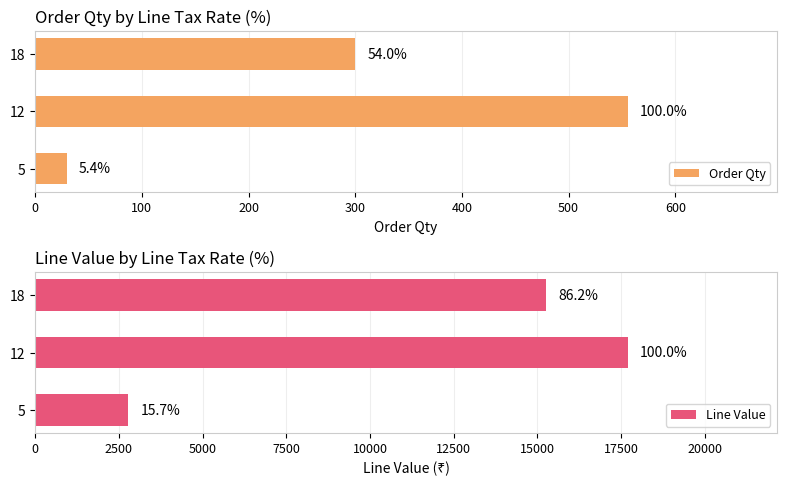

How many groups of bars are there?

3